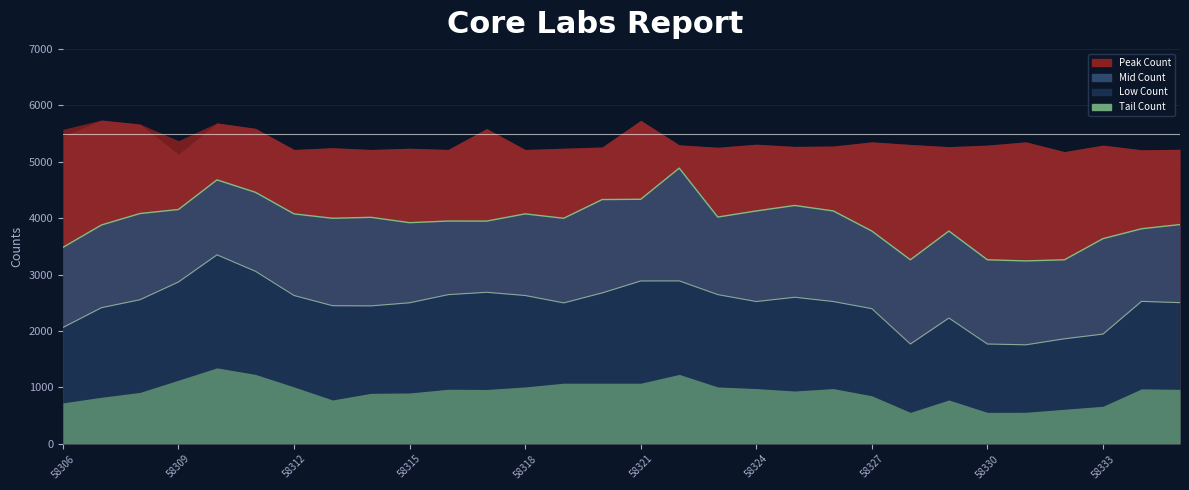

Rank the categories by High Count value from highest to lowest.

58307, 58321, 58310, 58308, 58311, 58317, 58306, 58327, 58331, 58324, 58328, 58322, 58330, 58333, 58326, 58325, 58329, 58320, 58323, 58313, 58315, 58319, 58335, 58312, 58314, 58316, 58318, 58334, 58332, 58309